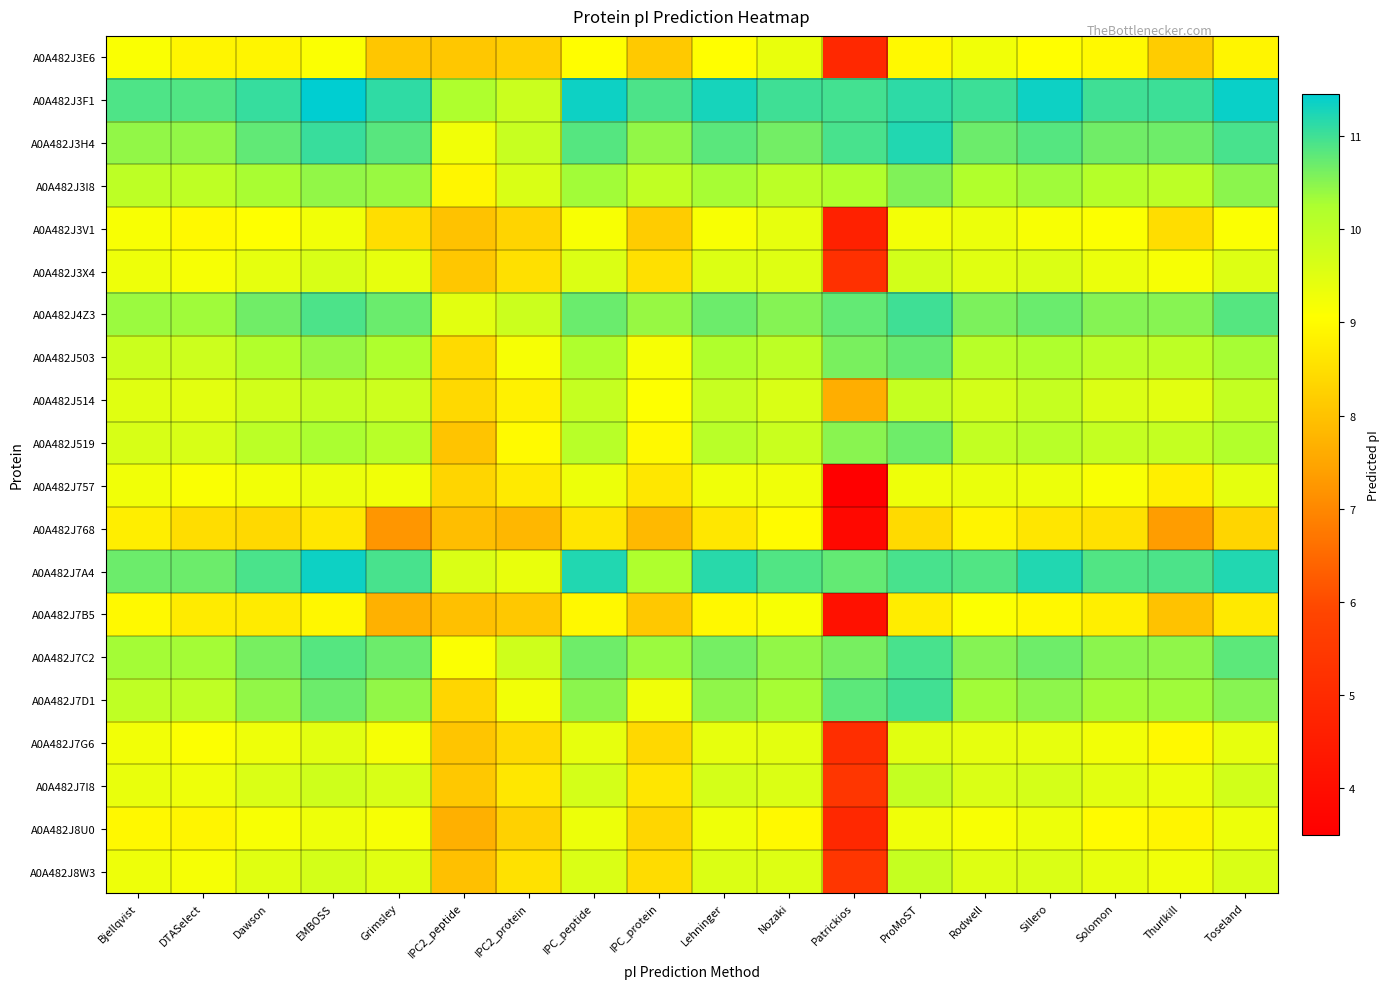

Reading left to right, list all the values displayed in this chart.

A0A482J3E6: Bjellqvist=9.1	DTASelect=8.9	Dawson=8.9	EMBOSS=9.1	Grimsley=8.1	IPC2_peptide=8.1	IPC2_protein=8.2	IPC_peptide=9.0	IPC_protein=8.1	Lehninger=9.0	Nozaki=9.4	Patrickios=4.9	ProMoST=9.0	Rodwell=9.3	Sillero=9.0	Solomon=9.0	Thurlkill=8.2	Toseland=8.9
A0A482J3F1: Bjellqvist=10.9	DTASelect=10.9	Dawson=11.1	EMBOSS=11.4	Grimsley=11.1	IPC2_peptide=10.2	IPC2_protein=9.8	IPC_peptide=11.3	IPC_protein=10.9	Lehninger=11.3	Nozaki=11.0	Patrickios=11.0	ProMoST=11.1	Rodwell=11.0	Sillero=11.3	Solomon=11.0	Thurlkill=11.0	Toseland=11.4
A0A482J3H4: Bjellqvist=10.4	DTASelect=10.4	Dawson=10.8	EMBOSS=11.1	Grimsley=10.8	IPC2_peptide=9.3	IPC2_protein=9.9	IPC_peptide=10.8	IPC_protein=10.4	Lehninger=10.8	Nozaki=10.6	Patrickios=10.9	ProMoST=11.2	Rodwell=10.7	Sillero=10.8	Solomon=10.7	Thurlkill=10.7	Toseland=10.9
A0A482J3I8: Bjellqvist=10.0	DTASelect=10.0	Dawson=10.3	EMBOSS=10.4	Grimsley=10.4	IPC2_peptide=8.9	IPC2_protein=9.6	IPC_peptide=10.3	IPC_protein=10.0	Lehninger=10.3	Nozaki=10.0	Patrickios=10.2	ProMoST=10.6	Rodwell=10.2	Sillero=10.3	Solomon=10.1	Thurlkill=10.0	Toseland=10.5
A0A482J3V1: Bjellqvist=9.2	DTASelect=9.0	Dawson=9.1	EMBOSS=9.3	Grimsley=8.5	IPC2_peptide=8.0	IPC2_protein=8.3	IPC_peptide=9.2	IPC_protein=8.2	Lehninger=9.2	Nozaki=9.4	Patrickios=4.7	ProMoST=9.2	Rodwell=9.3	Sillero=9.2	Solomon=9.1	Thurlkill=8.5	Toseland=9.1
A0A482J3X4: Bjellqvist=9.3	DTASelect=9.2	Dawson=9.4	EMBOSS=9.6	Grimsley=9.4	IPC2_peptide=8.1	IPC2_protein=8.5	IPC_peptide=9.6	IPC_protein=8.5	Lehninger=9.6	Nozaki=9.5	Patrickios=5.2	ProMoST=9.7	Rodwell=9.5	Sillero=9.6	Solomon=9.3	Thurlkill=9.2	Toseland=9.5
A0A482J4Z3: Bjellqvist=10.4	DTASelect=10.3	Dawson=10.7	EMBOSS=10.9	Grimsley=10.7	IPC2_peptide=9.5	IPC2_protein=9.8	IPC_peptide=10.7	IPC_protein=10.4	Lehninger=10.7	Nozaki=10.5	Patrickios=10.8	ProMoST=11.0	Rodwell=10.6	Sillero=10.7	Solomon=10.5	Thurlkill=10.5	Toseland=10.8
A0A482J503: Bjellqvist=9.8	DTASelect=9.8	Dawson=10.2	EMBOSS=10.4	Grimsley=10.2	IPC2_peptide=8.4	IPC2_protein=9.2	IPC_peptide=10.2	IPC_protein=9.2	Lehninger=10.2	Nozaki=10.0	Patrickios=10.6	ProMoST=10.7	Rodwell=10.1	Sillero=10.2	Solomon=10.0	Thurlkill=10.0	Toseland=10.3
A0A482J514: Bjellqvist=9.5	DTASelect=9.5	Dawson=9.7	EMBOSS=9.9	Grimsley=9.8	IPC2_peptide=8.4	IPC2_protein=8.8	IPC_peptide=9.9	IPC_protein=9.1	Lehninger=9.9	Nozaki=9.6	Patrickios=7.6	ProMoST=9.9	Rodwell=9.7	Sillero=9.9	Solomon=9.6	Thurlkill=9.5	Toseland=9.9
A0A482J519: Bjellqvist=9.6	DTASelect=9.6	Dawson=10.0	EMBOSS=10.3	Grimsley=10.1	IPC2_peptide=8.0	IPC2_protein=9.0	IPC_peptide=10.1	IPC_protein=9.0	Lehninger=10.1	Nozaki=9.8	Patrickios=10.5	ProMoST=10.7	Rodwell=9.9	Sillero=10.1	Solomon=9.9	Thurlkill=9.9	Toseland=10.2
A0A482J757: Bjellqvist=9.3	DTASelect=9.1	Dawson=9.2	EMBOSS=9.3	Grimsley=9.3	IPC2_peptide=8.3	IPC2_protein=8.7	IPC_peptide=9.3	IPC_protein=8.7	Lehninger=9.3	Nozaki=9.3	Patrickios=3.5	ProMoST=9.3	Rodwell=9.4	Sillero=9.3	Solomon=9.1	Thurlkill=8.8	Toseland=9.4
A0A482J768: Bjellqvist=8.8	DTASelect=8.5	Dawson=8.4	EMBOSS=8.6	Grimsley=7.2	IPC2_peptide=7.9	IPC2_protein=7.8	IPC_peptide=8.6	IPC_protein=7.8	Lehninger=8.6	Nozaki=9.0	Patrickios=3.8	ProMoST=8.4	Rodwell=8.9	Sillero=8.6	Solomon=8.5	Thurlkill=7.4	Toseland=8.3
A0A482J7A4: Bjellqvist=10.7	DTASelect=10.7	Dawson=10.9	EMBOSS=11.3	Grimsley=10.9	IPC2_peptide=9.6	IPC2_protein=9.4	IPC_peptide=11.2	IPC_protein=10.2	Lehninger=11.2	Nozaki=10.9	Patrickios=10.8	ProMoST=10.9	Rodwell=10.9	Sillero=11.2	Solomon=10.9	Thurlkill=10.9	Toseland=11.2
A0A482J7B5: Bjellqvist=9.0	DTASelect=8.7	Dawson=8.7	EMBOSS=8.9	Grimsley=7.7	IPC2_peptide=8.0	IPC2_protein=8.1	IPC_peptide=8.9	IPC_protein=8.1	Lehninger=8.9	Nozaki=9.2	Patrickios=4.1	ProMoST=8.8	Rodwell=9.1	Sillero=8.9	Solomon=8.8	Thurlkill=8.0	Toseland=8.7
A0A482J7C2: Bjellqvist=10.3	DTASelect=10.3	Dawson=10.6	EMBOSS=10.8	Grimsley=10.7	IPC2_peptide=9.1	IPC2_protein=9.8	IPC_peptide=10.7	IPC_protein=10.4	Lehninger=10.6	Nozaki=10.4	Patrickios=10.6	ProMoST=10.9	Rodwell=10.5	Sillero=10.7	Solomon=10.5	Thurlkill=10.5	Toseland=10.8
A0A482J7D1: Bjellqvist=10.0	DTASelect=10.0	Dawson=10.4	EMBOSS=10.7	Grimsley=10.4	IPC2_peptide=8.3	IPC2_protein=9.2	IPC_peptide=10.5	IPC_protein=9.3	Lehninger=10.5	Nozaki=10.3	Patrickios=10.8	ProMoST=11.0	Rodwell=10.3	Sillero=10.5	Solomon=10.3	Thurlkill=10.3	Toseland=10.5
A0A482J7G6: Bjellqvist=9.2	DTASelect=9.1	Dawson=9.3	EMBOSS=9.5	Grimsley=9.2	IPC2_peptide=8.0	IPC2_protein=8.4	IPC_peptide=9.4	IPC_protein=8.4	Lehninger=9.4	Nozaki=9.5	Patrickios=5.1	ProMoST=9.5	Rodwell=9.4	Sillero=9.4	Solomon=9.2	Thurlkill=9.0	Toseland=9.4
A0A482J7I8: Bjellqvist=9.4	DTASelect=9.3	Dawson=9.6	EMBOSS=9.8	Grimsley=9.6	IPC2_peptide=8.1	IPC2_protein=8.6	IPC_peptide=9.7	IPC_protein=8.6	Lehninger=9.7	Nozaki=9.6	Patrickios=5.4	ProMoST=9.9	Rodwell=9.6	Sillero=9.7	Solomon=9.5	Thurlkill=9.3	Toseland=9.7
A0A482J8U0: Bjellqvist=8.9	DTASelect=8.9	Dawson=9.2	EMBOSS=9.3	Grimsley=9.2	IPC2_peptide=7.7	IPC2_protein=8.3	IPC_peptide=9.3	IPC_protein=8.3	Lehninger=9.3	Nozaki=9.0	Patrickios=4.9	ProMoST=9.3	Rodwell=9.2	Sillero=9.3	Solomon=9.0	Thurlkill=8.9	Toseland=9.3
A0A482J8W3: Bjellqvist=9.3	DTASelect=9.2	Dawson=9.5	EMBOSS=9.7	Grimsley=9.5	IPC2_peptide=8.0	IPC2_protein=8.5	IPC_peptide=9.6	IPC_protein=8.5	Lehninger=9.6	Nozaki=9.5	Patrickios=5.4	ProMoST=9.9	Rodwell=9.5	Sillero=9.6	Solomon=9.4	Thurlkill=9.3	Toseland=9.6